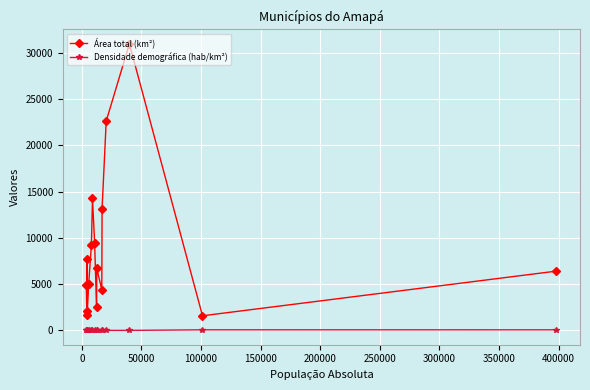

How many lines are shown in the chart?

2